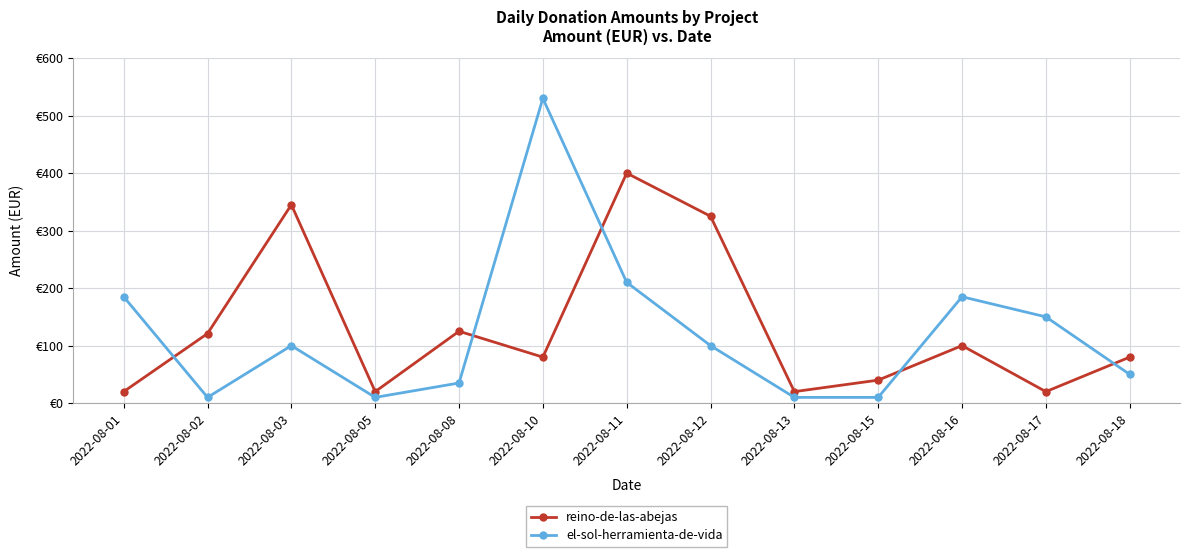

Does the chart have visible grid lines?

Yes